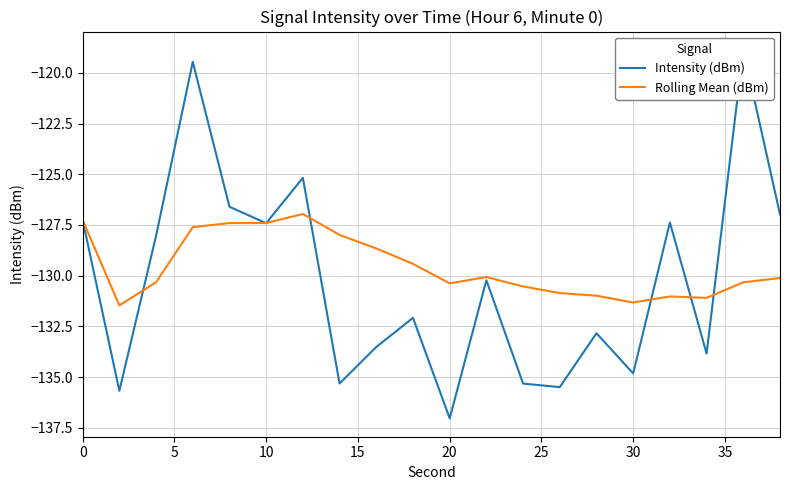

Rank the series by their maximum value, from lowest to highest.

Rolling Mean (dBm), Intensity (dBm)